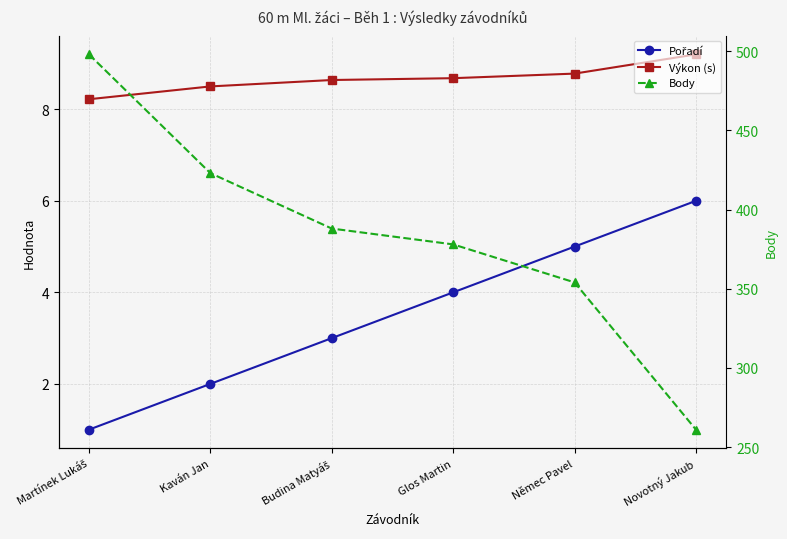

Does the chart have visible grid lines?

Yes